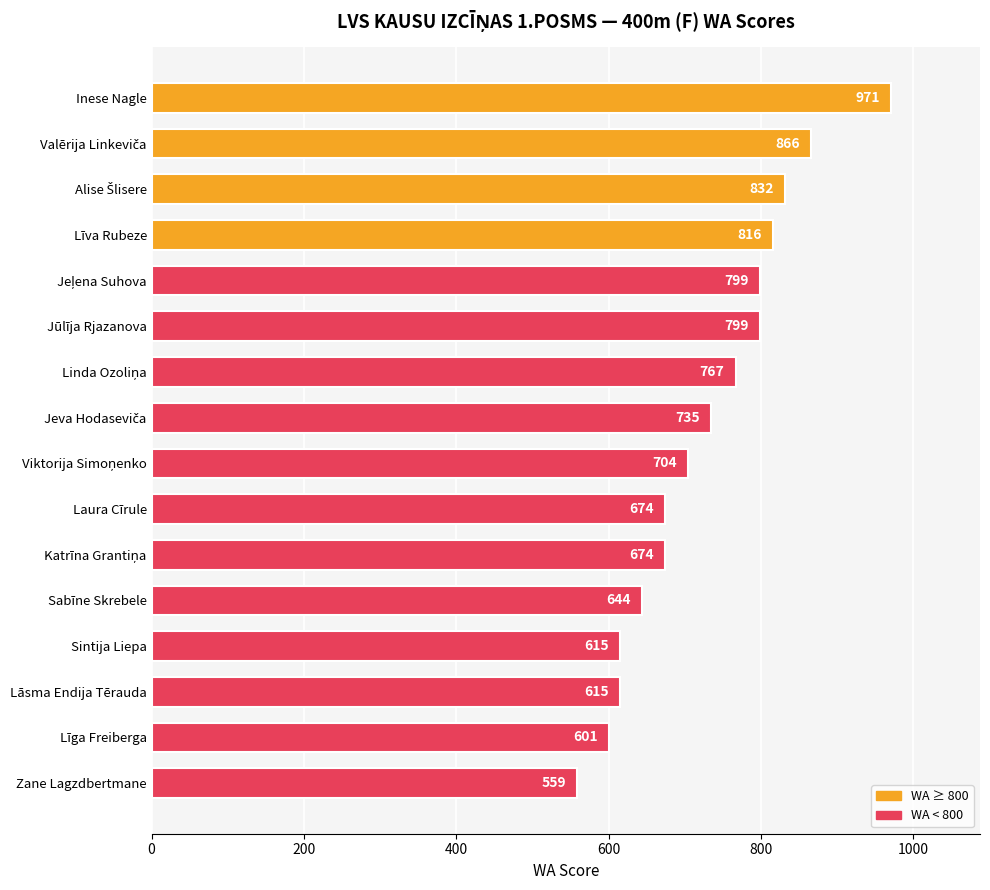

Which label corresponds to the largest value in the chart?

Inese Nagle